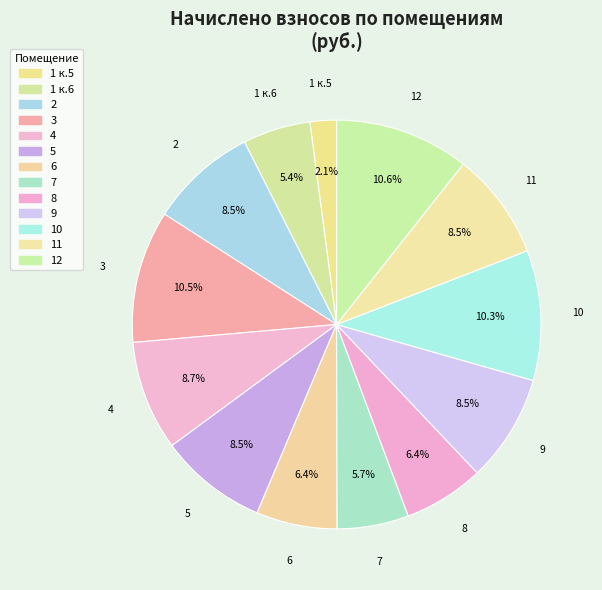

To the nearest percent, what is the combined percentage of 10 and 11?

19%